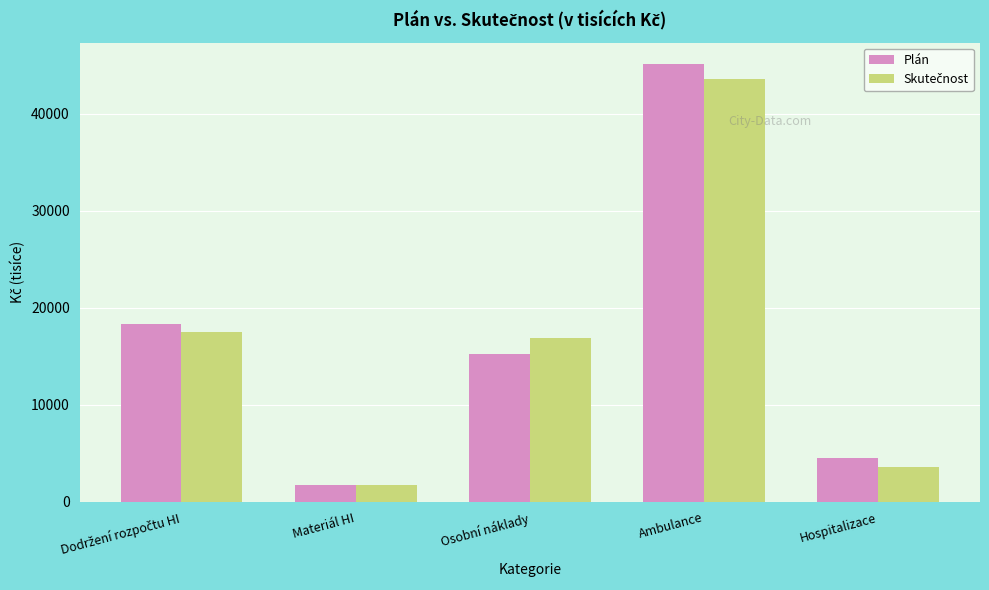

At which category does the chart reach its peak across all series?

Ambulance